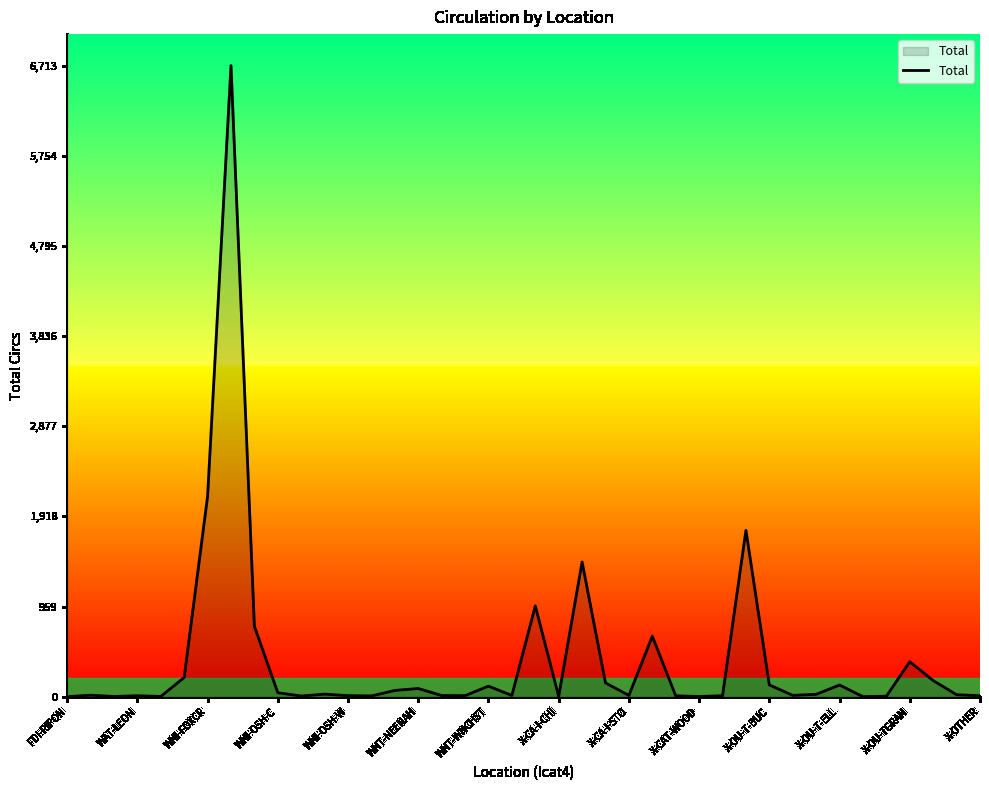

What is the greatest value displayed?

6713